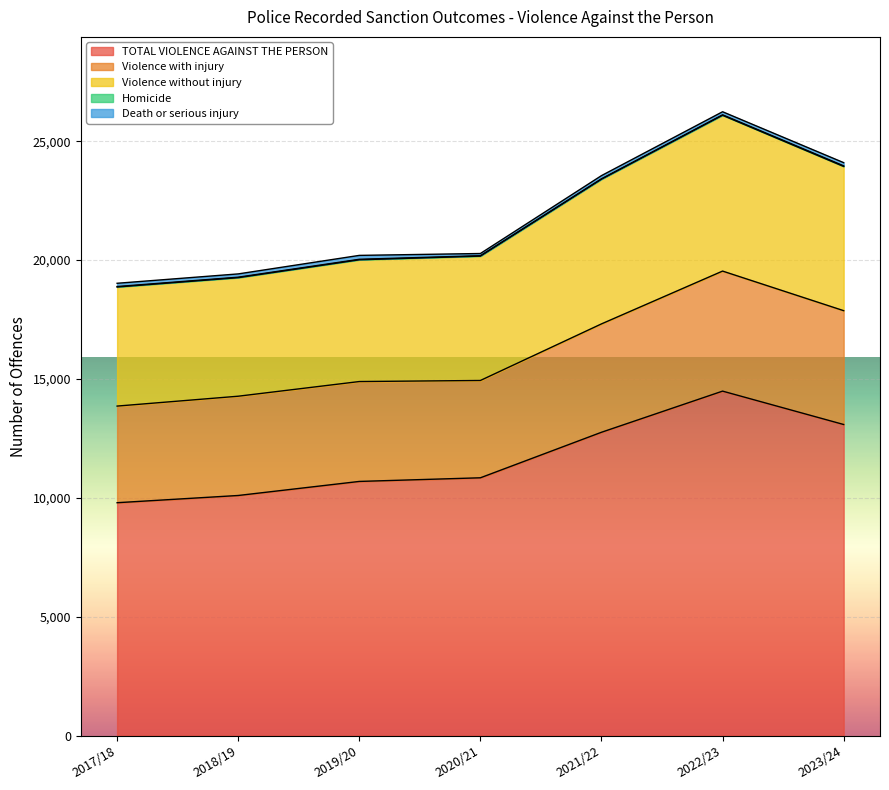

Where is TOTAL VIOLENCE AGAINST THE PERSON nearest to the value 12140?

2021/22